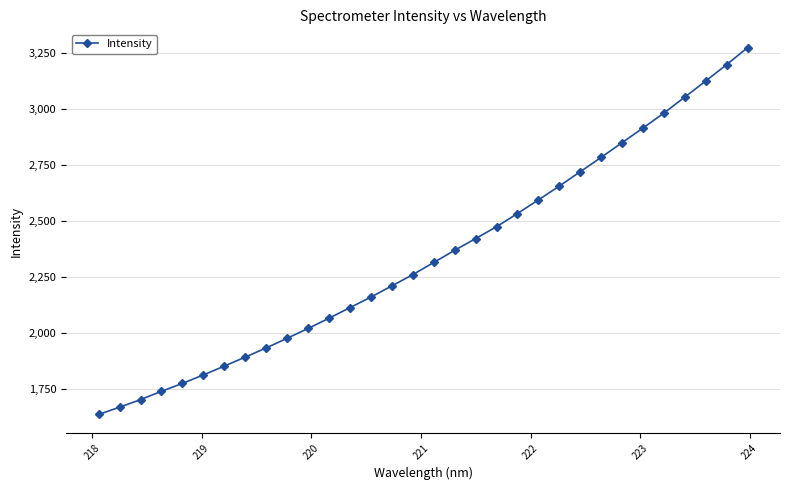

What is the greatest value displayed?

3275.4